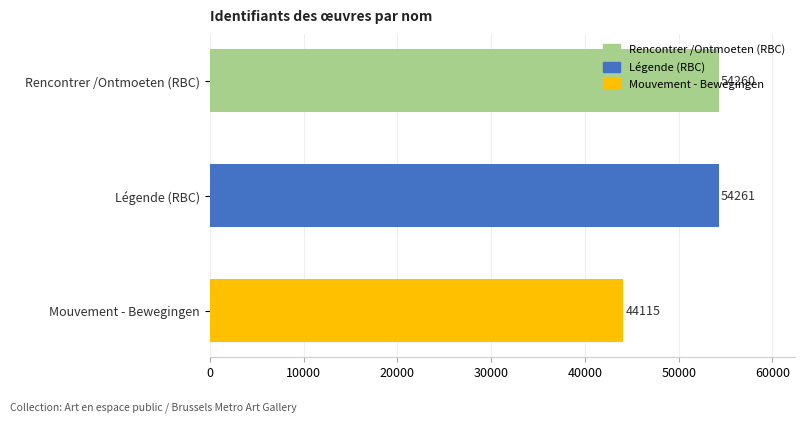

List the labels in order of value, largest first.

Légende (RBC), Rencontrer /Ontmoeten (RBC), Mouvement - Bewegingen